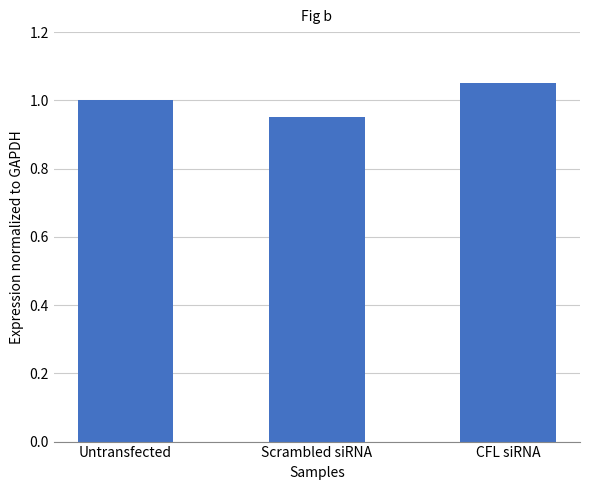

How many data points are less than 1?

1